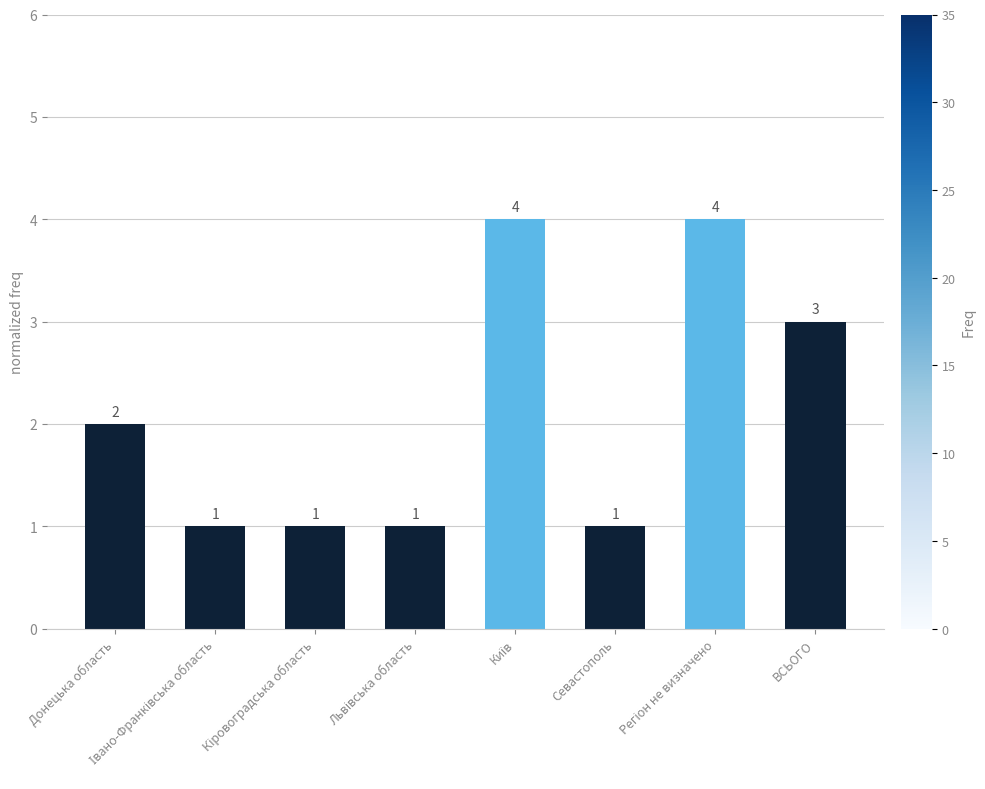

What is the value of the 4th bar from the left?

1